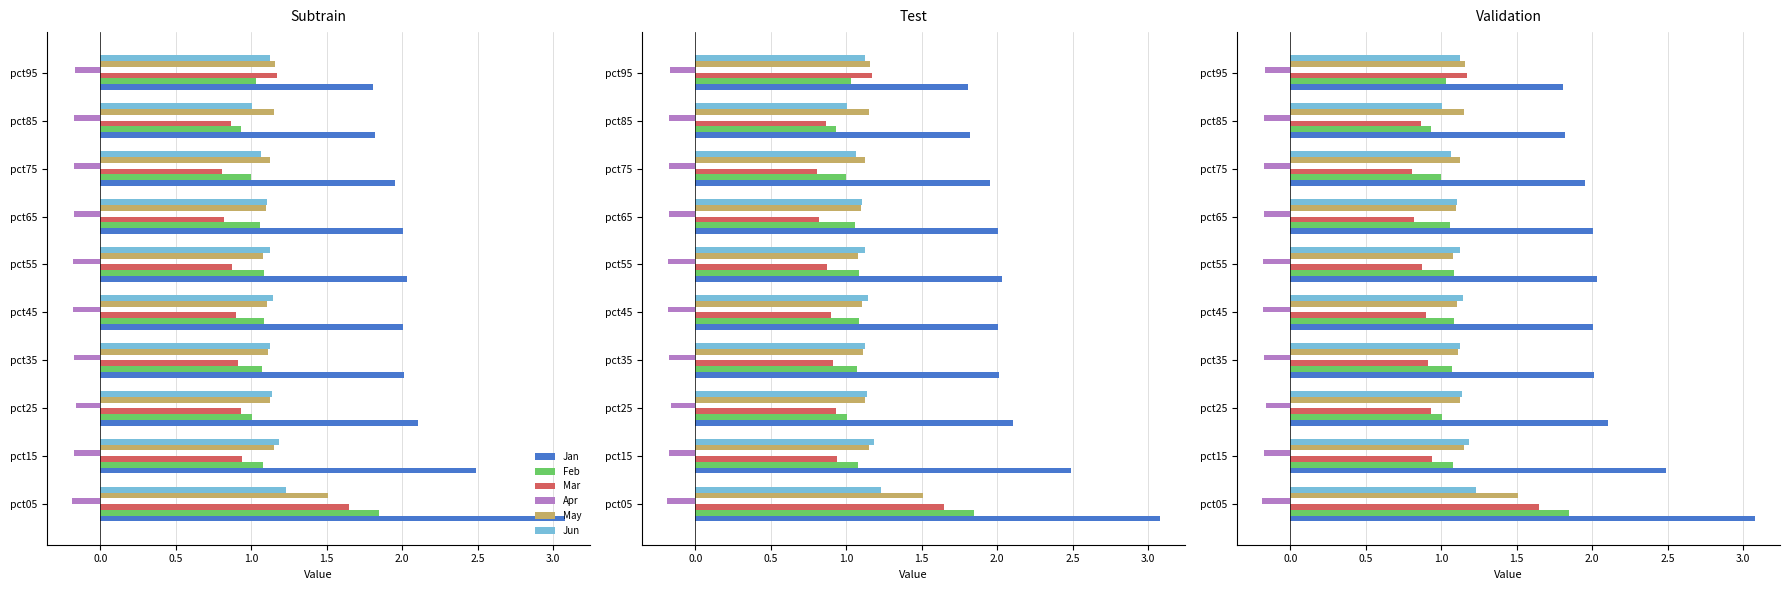

Which series has the largest total across all categories?

Jan